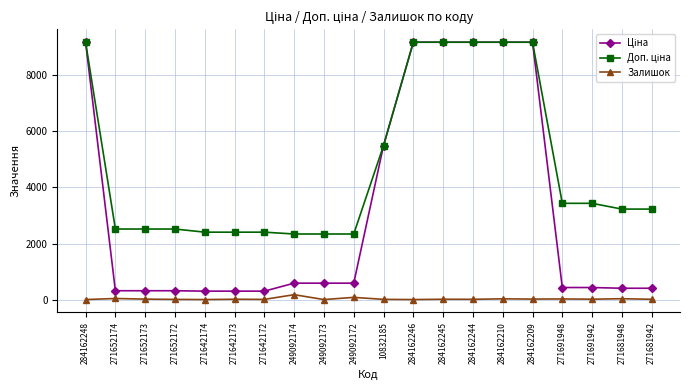

What is the spread (max minus min) of values at 249092173?

2339.7